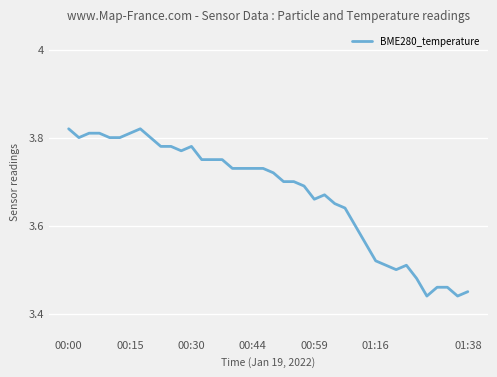

What is the difference between the maximum and minimum values?

0.4